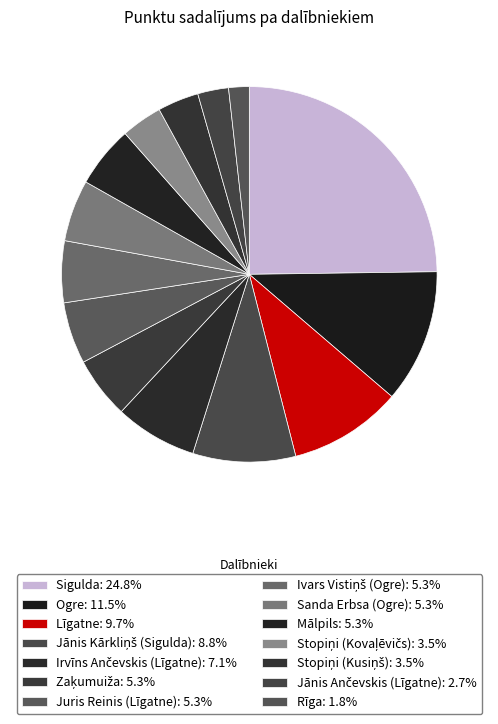

How many slices are in this pie chart?

14